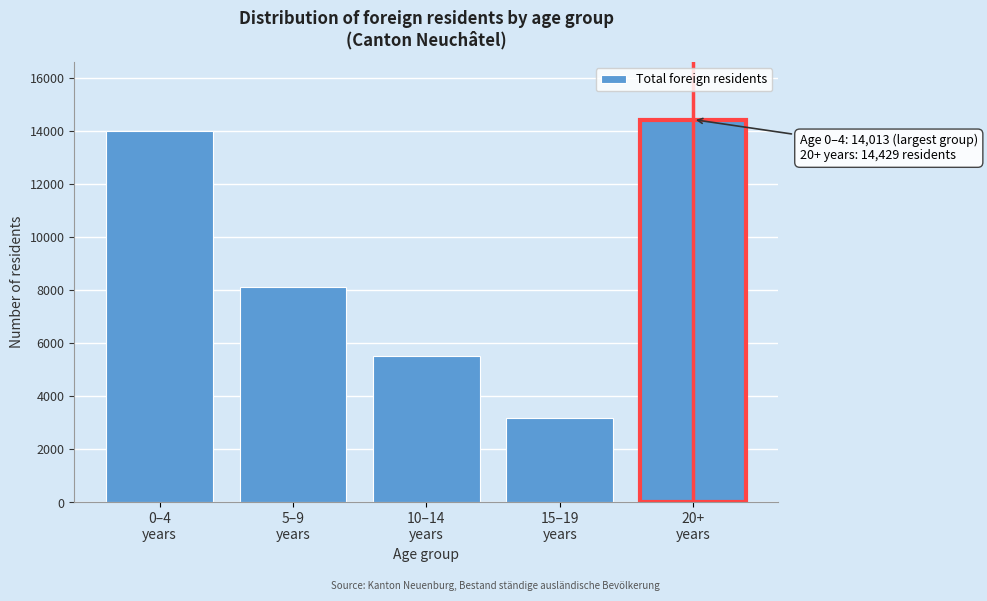

Reading right to left, what are all the values shown in this chart?

14429	3188	5528	8136	14013